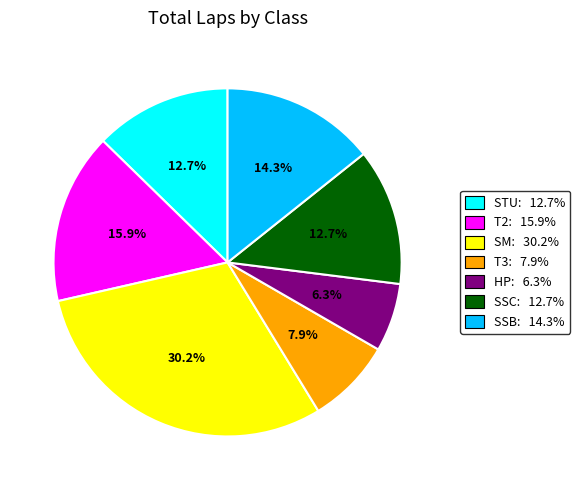

Approximately how many times larger is the value at HP: 6.3% compared to SSC: 12.7%?

0.5